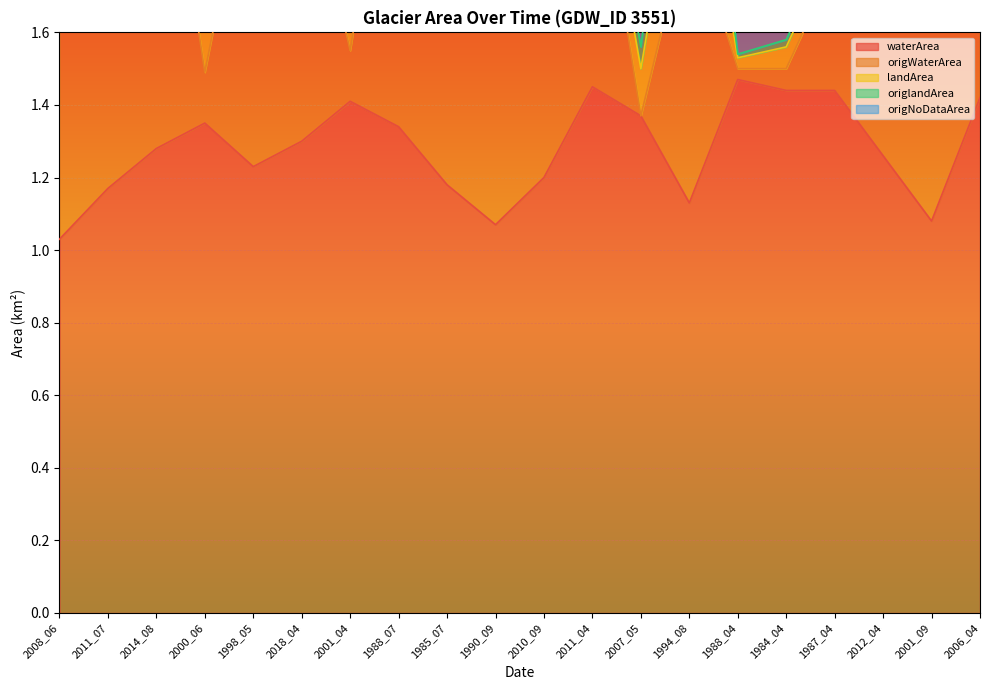

How many interior local peaks does the origNoDataArea series have?

5